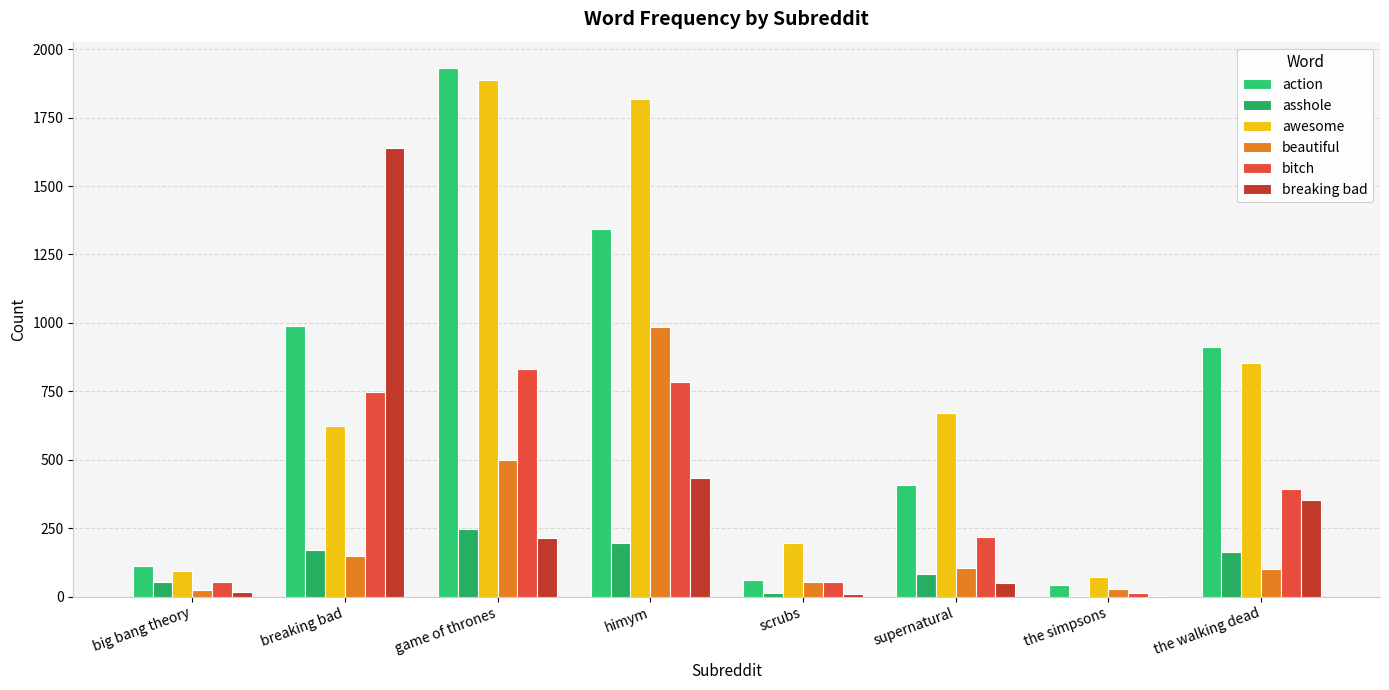

Count the number of categories in the chart.

8